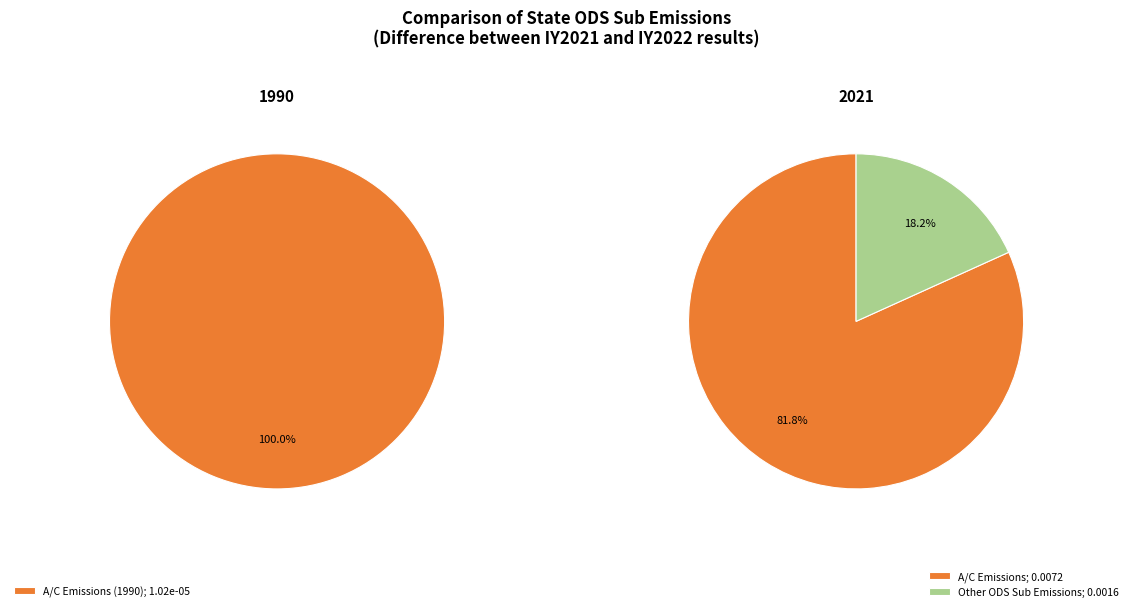

How many slices are in this pie chart?

3